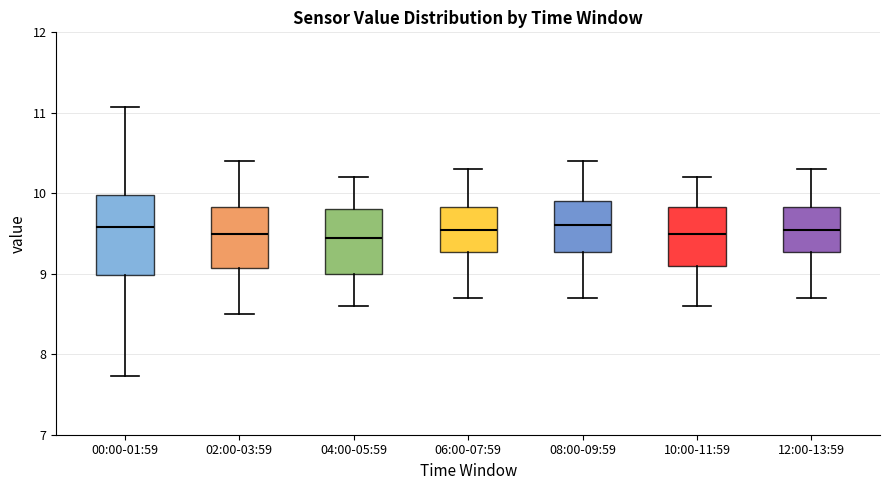

Where does the lower whisker of the box for 00:00-01:59 end on the y-axis? The values are not printed on the chart, so give them approximately, as read against the axis.

7.7